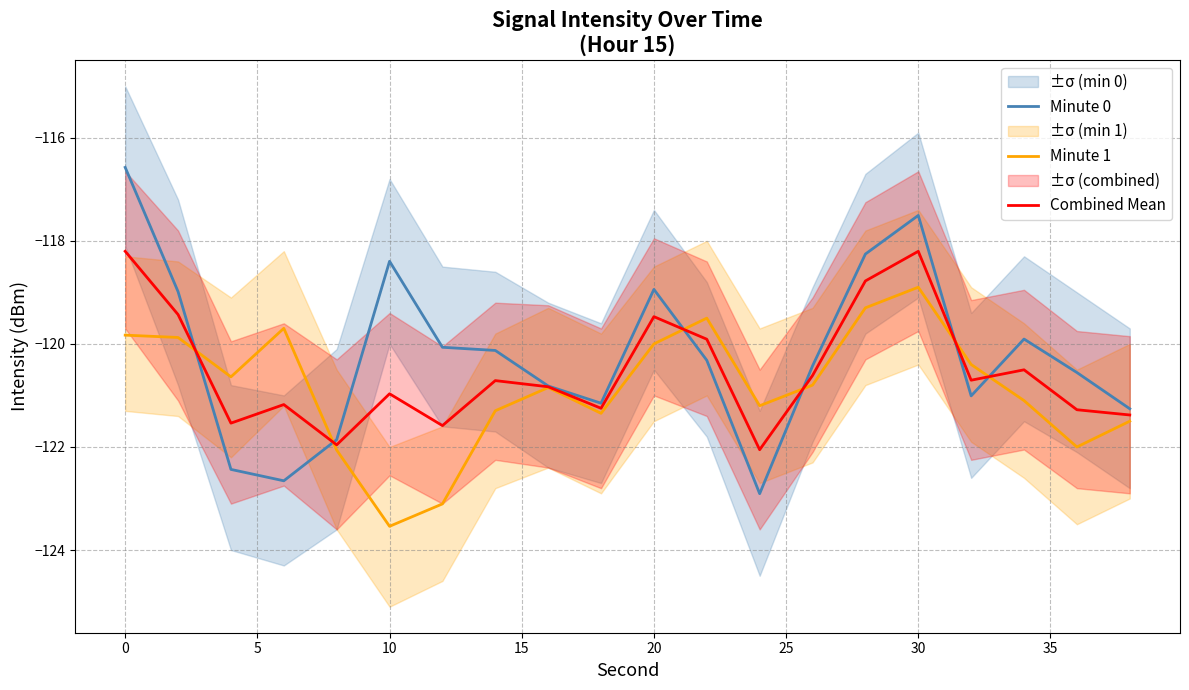

What is the average value of the Minute 0 series?

-120.2